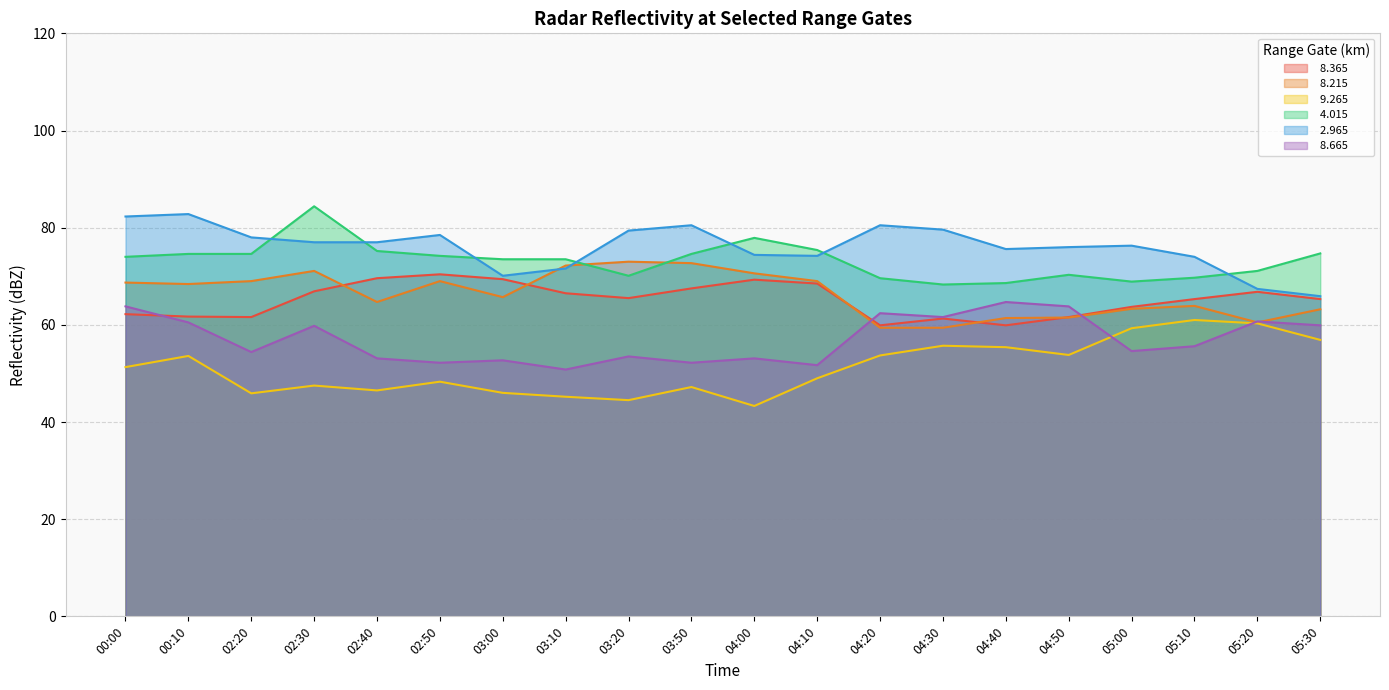

At which category is the sum across all series the highest?

02:30